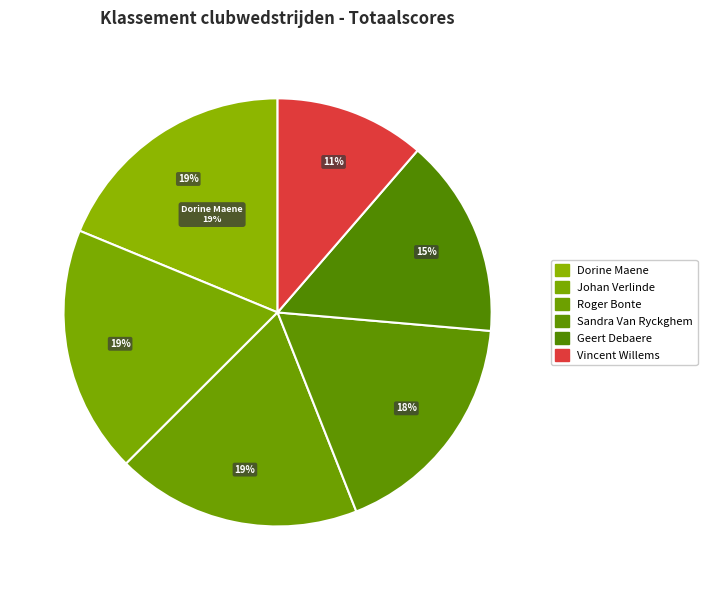

The Roger Bonte slice represents 19% of the pie. True or false?

True